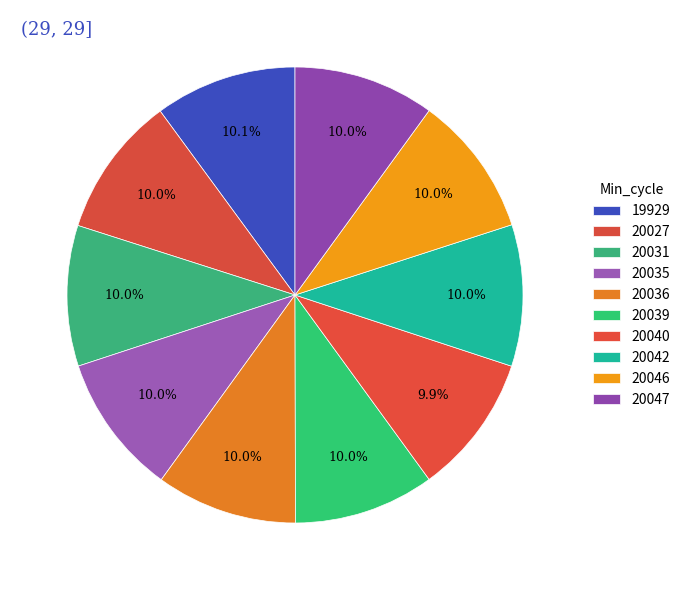

Which has a higher value, 19929 or 20046?

19929